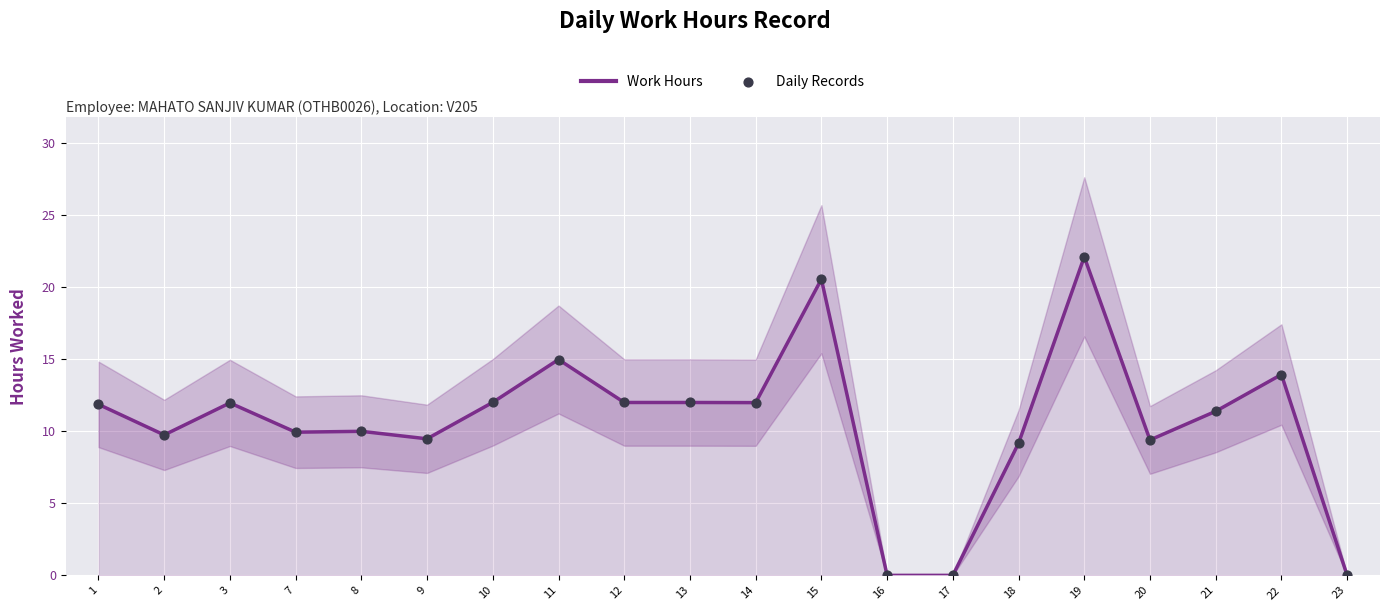

Which series contains the lowest Y value?

Work Hours